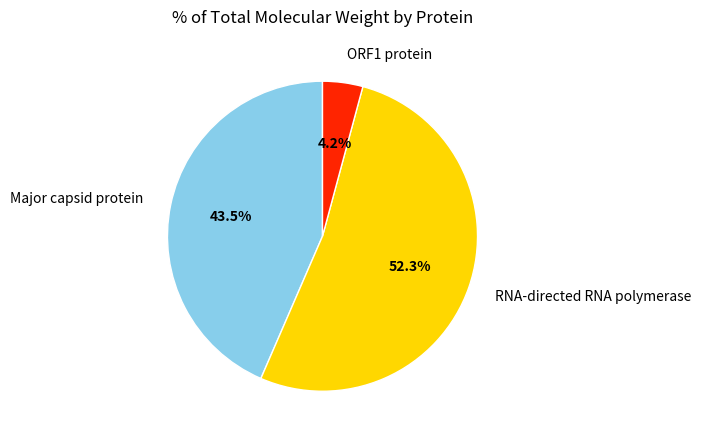

Combined, do ORF1 protein and RNA-directed RNA polymerase account for over 50%?

Yes